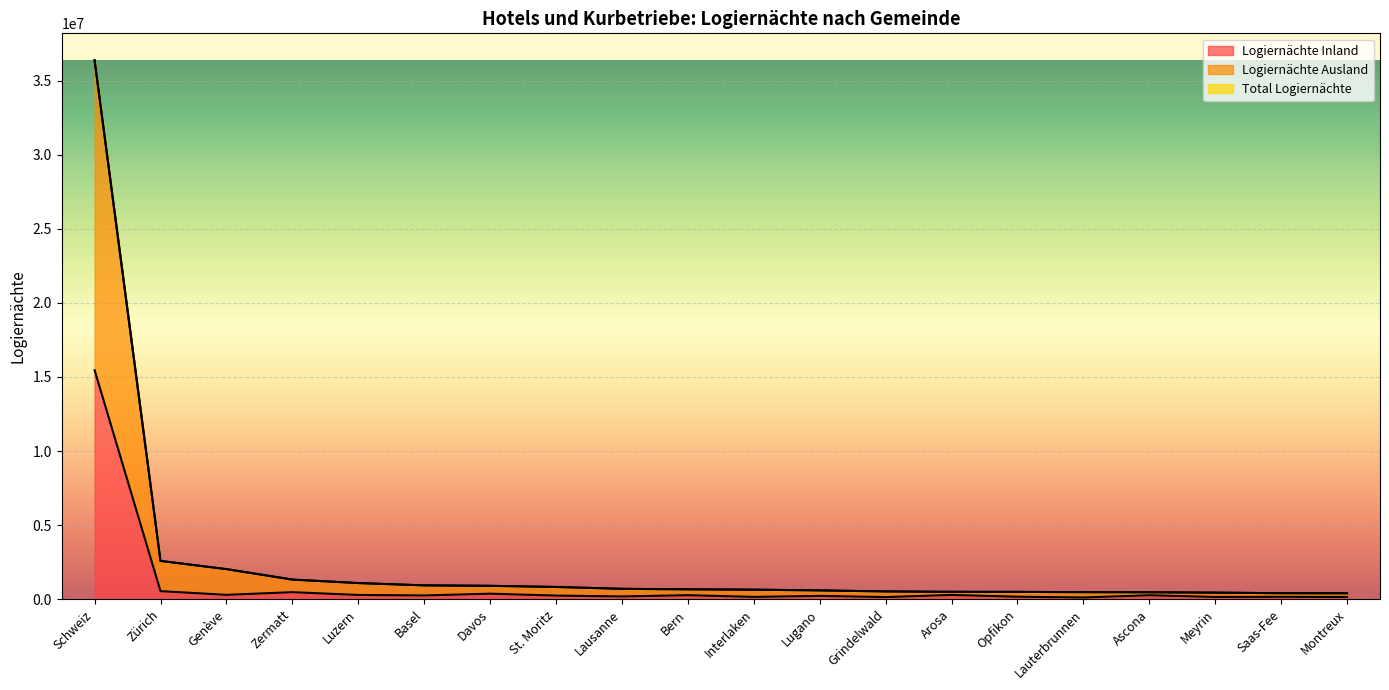

What is the total value across all series at Saas-Fee?

970798